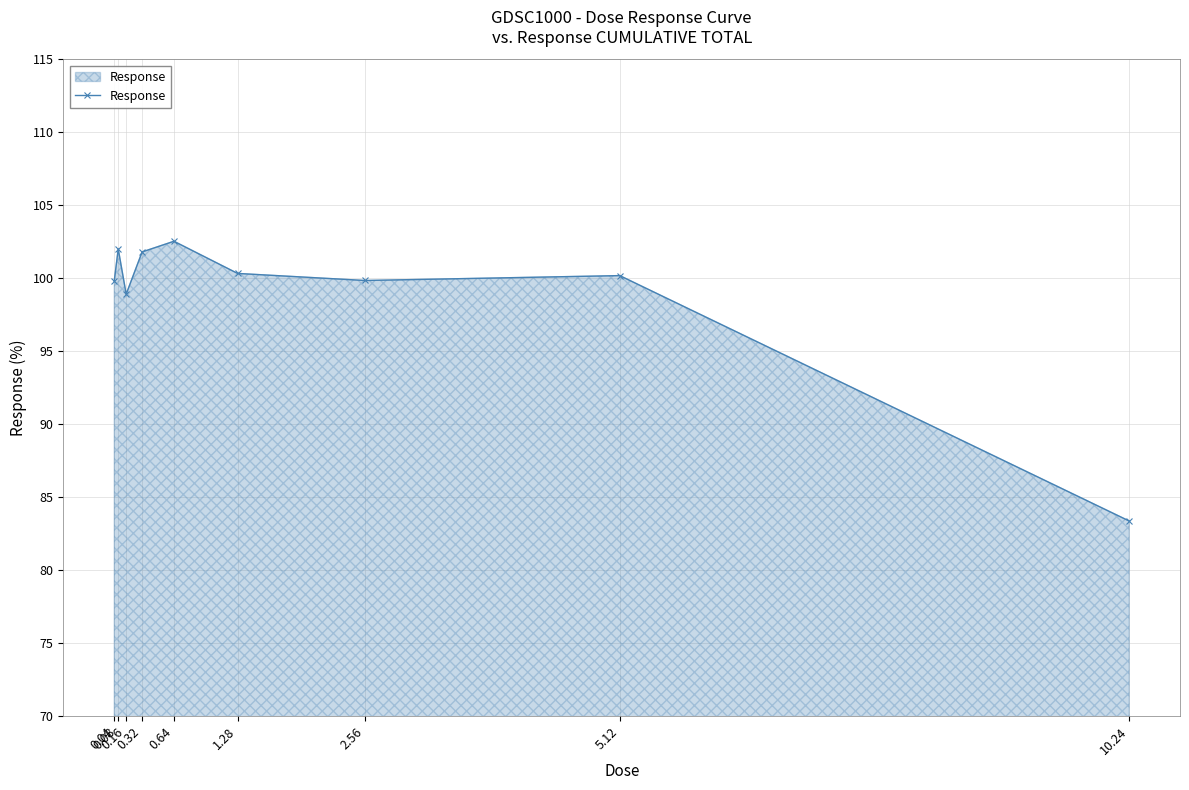

At which category does the data reach its first local valley?

0.16